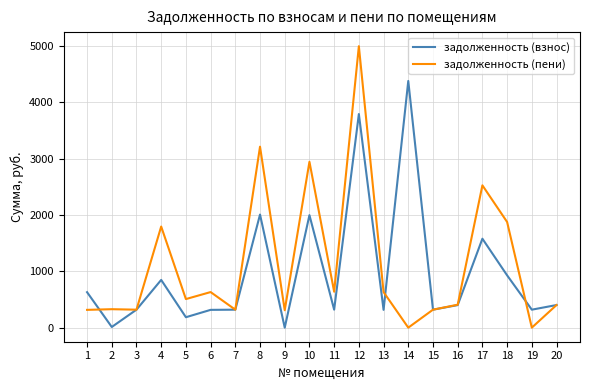

Does the chart display data point markers on the line(s)?

No